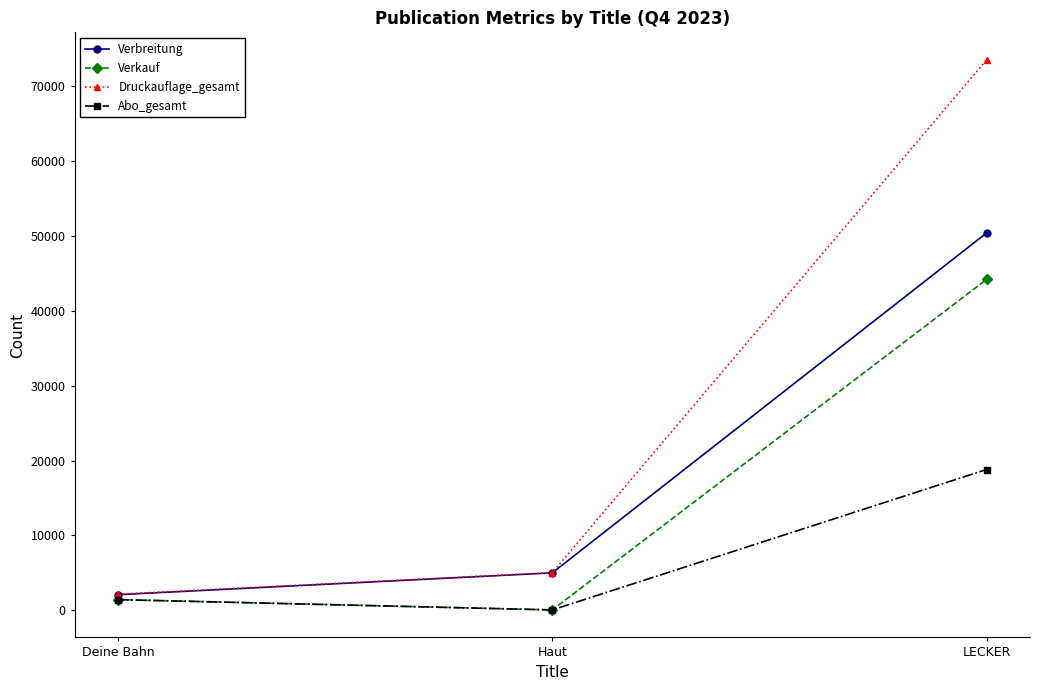

What position from the left is Deine Bahn?

1